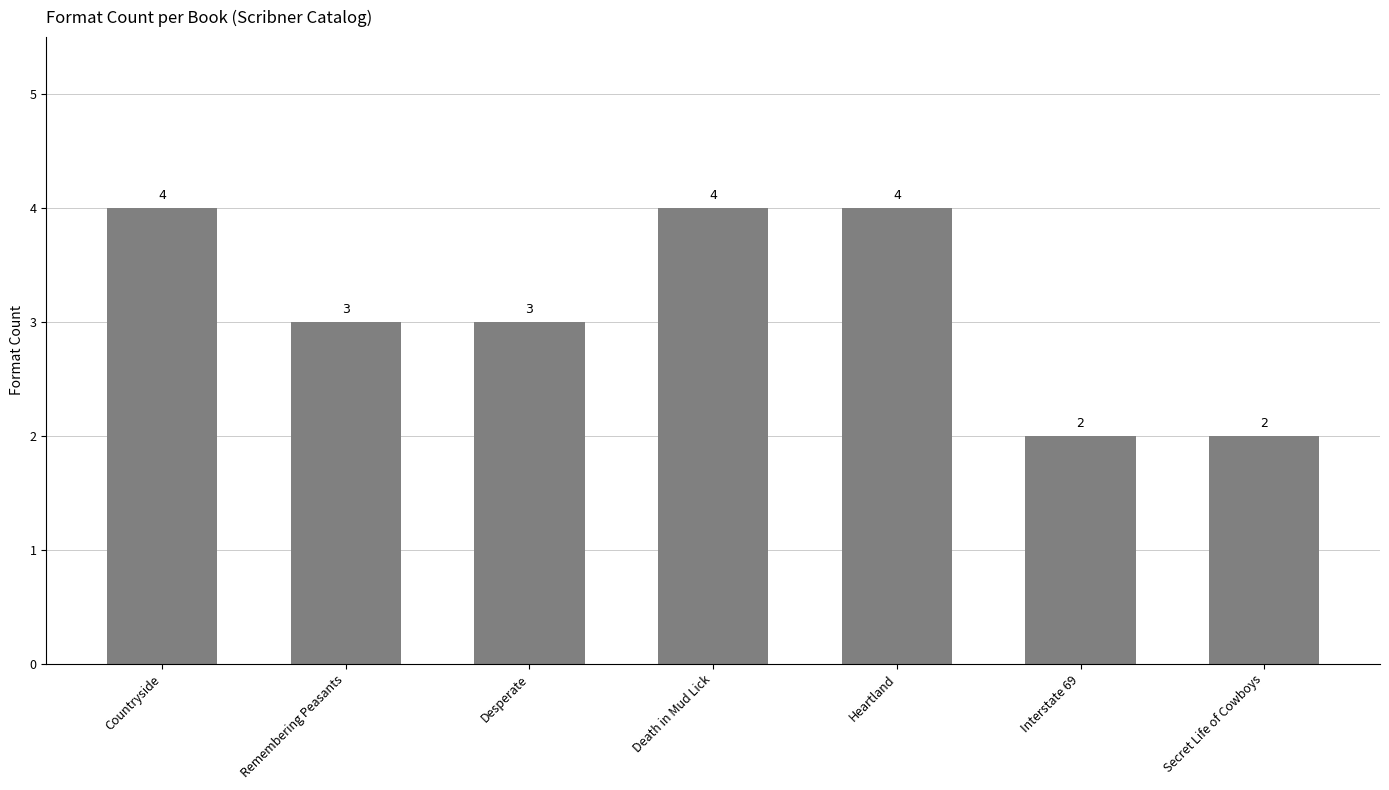

Are the bars horizontal?

No